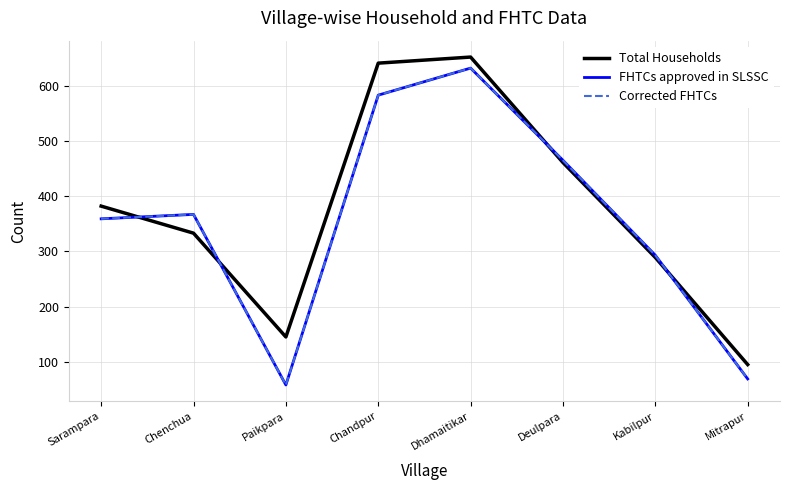

Does the chart have visible grid lines?

Yes